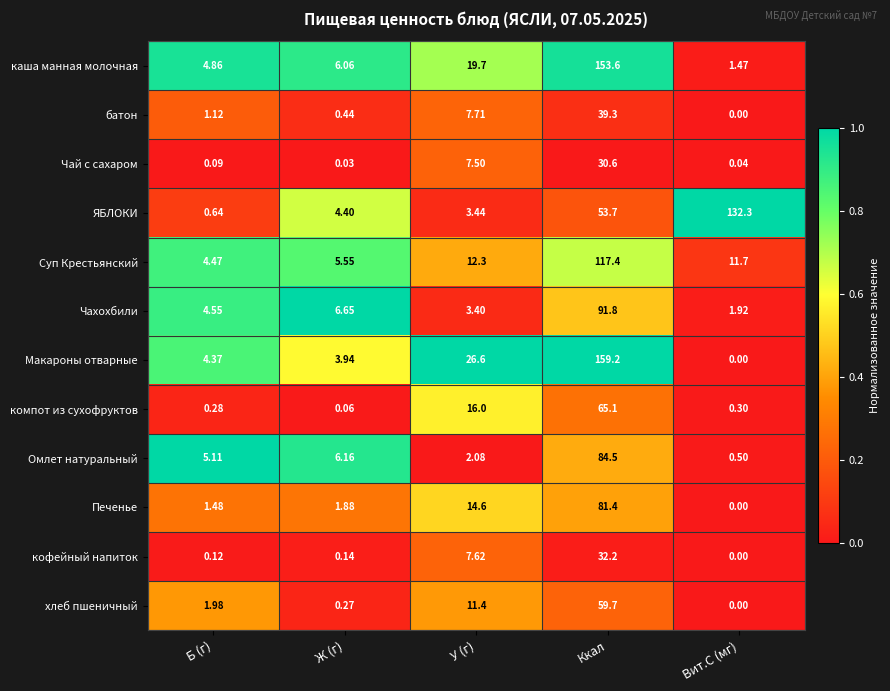

Rank the series by their maximum value, from lowest to highest.

Чай с сахаром, кофейный напиток, батон, хлеб пшеничный, компот из сухофруктов, Печенье, Омлет натуральный, Чахохбили, Суп Крестьянский, ЯБЛОКИ, каша манная молочная, Макароны отварные